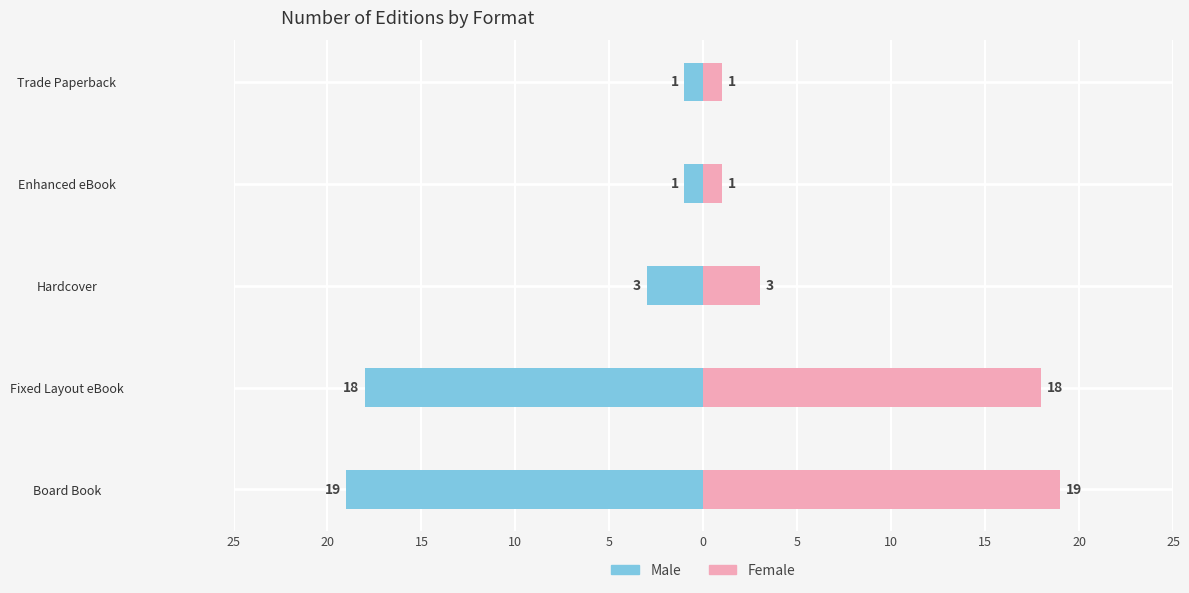

Between Board Book and Hardcover, which series saw the biggest shift?

Male